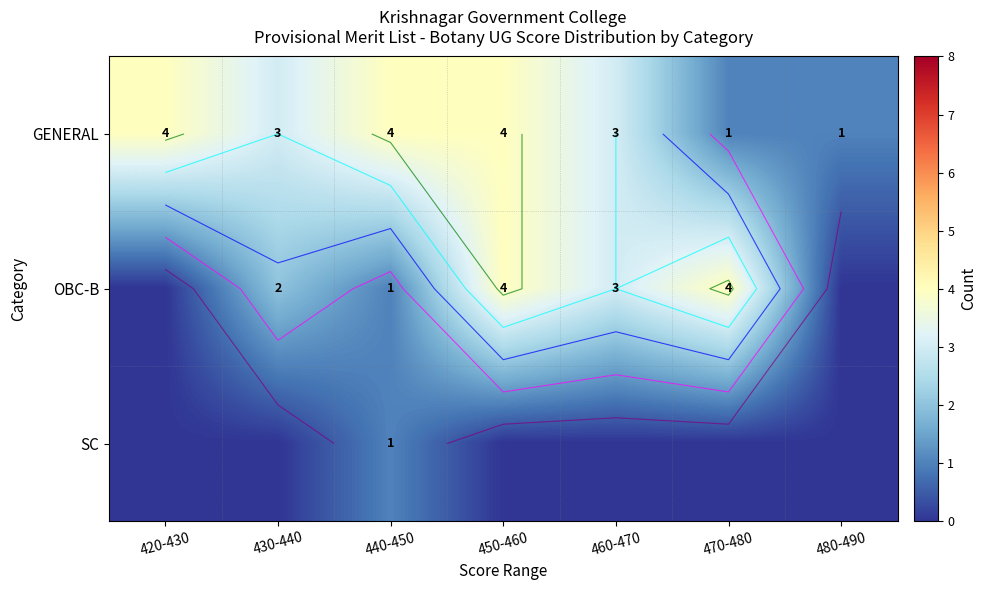

How many values in the GENERAL series exceed 3?

3